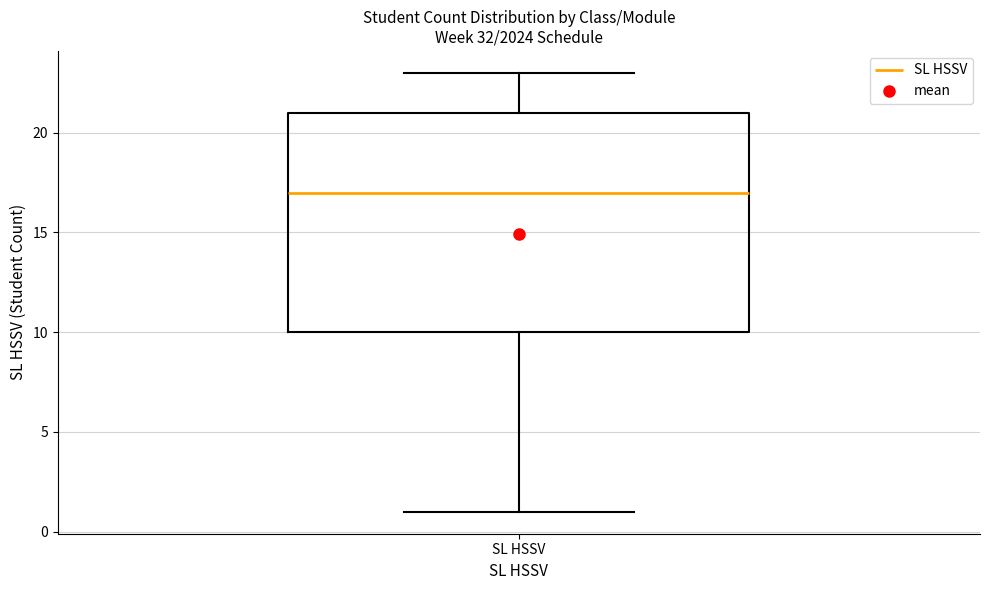

Transcribe this box plot: give where the median line is, the range the box spans, and where the two whiskers end, as read against the y-axis. The values are not printed on the chart, so give them approximately, as read against the axis.

median 17, box 10 to 21, whiskers 1 to 23